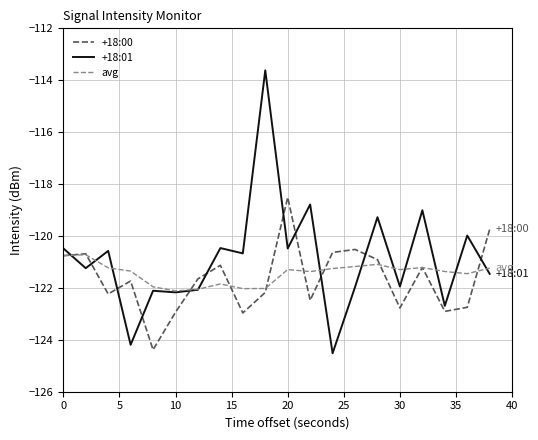

What is the difference between the second highest and minimum values in the avg series?

1.4